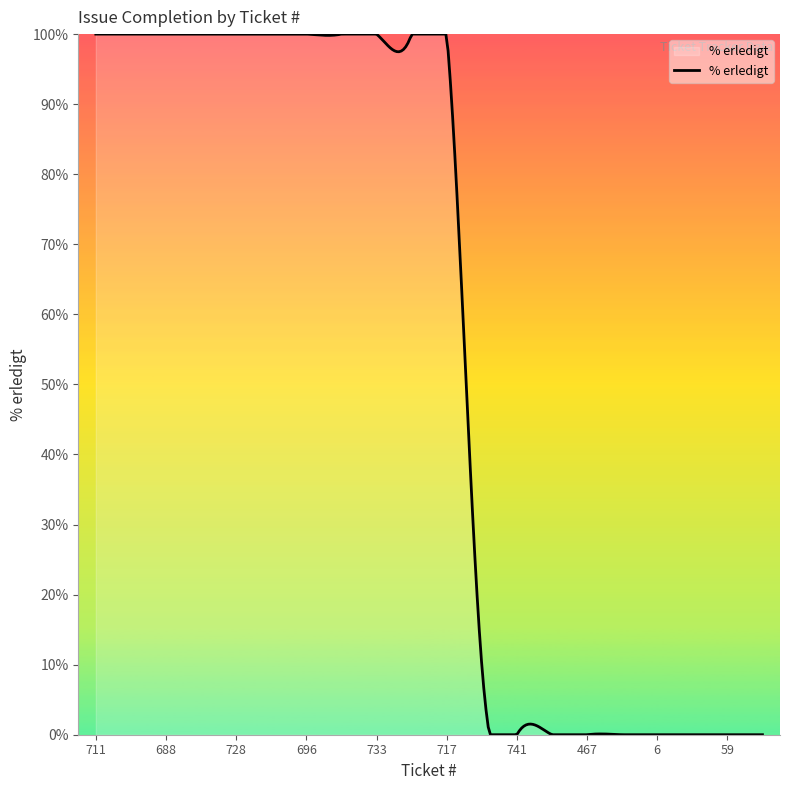

What is the maximum value shown in the chart?

100.0